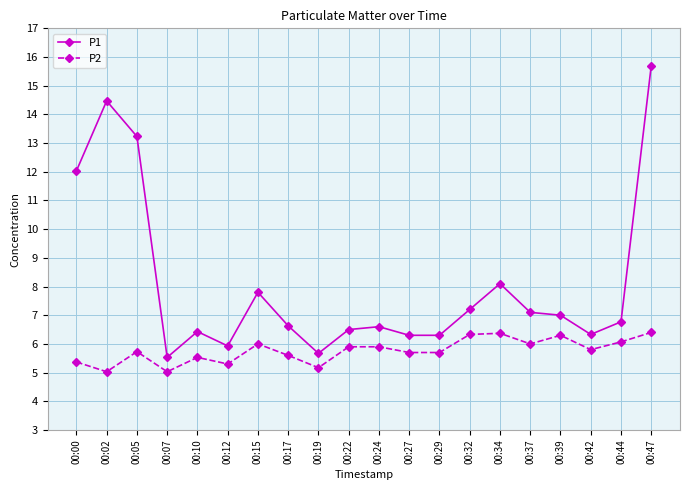

At 00:39, list the series in order from smallest to largest.

P2, P1